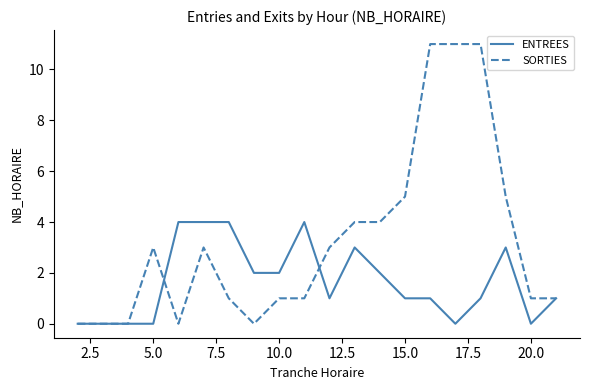

Rank the series by their average value, from highest to lowest.

SORTIES, ENTREES